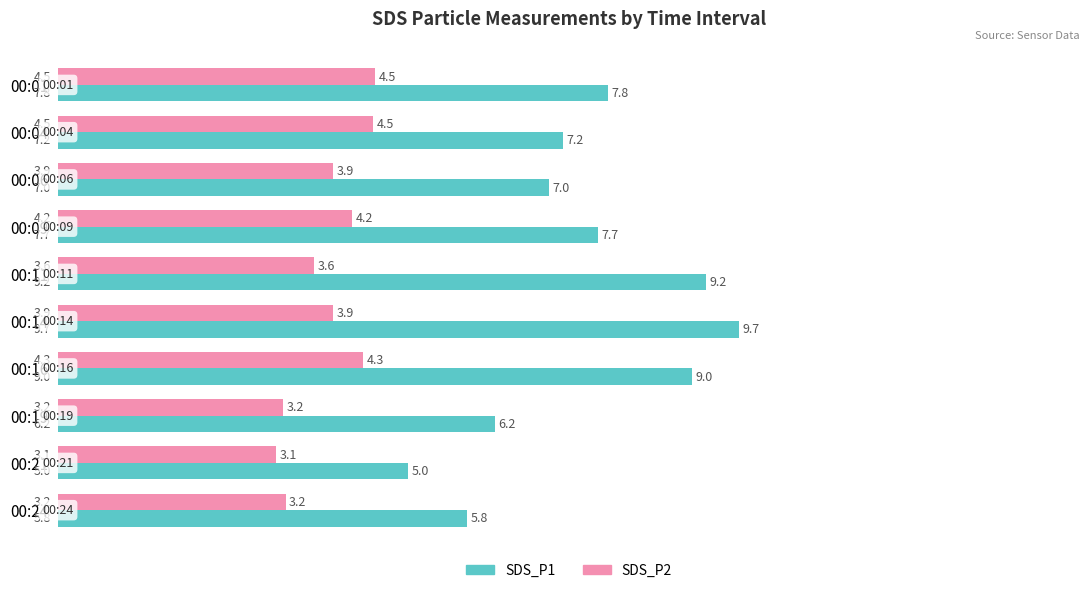

Which series has the largest range (max minus min)?

SDS_P1